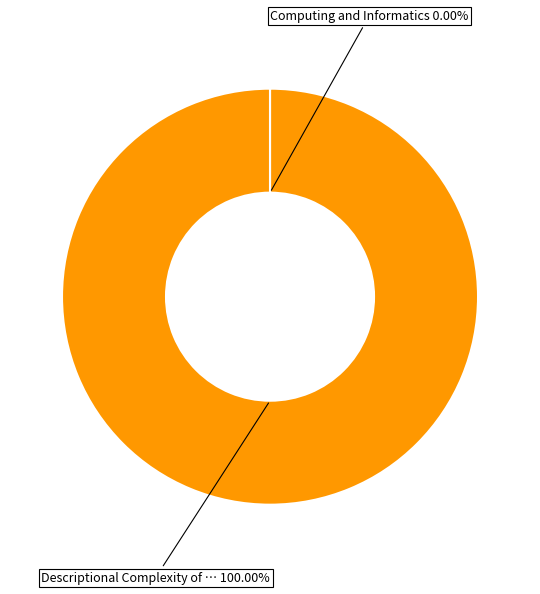

Does any single category account for the majority?

Yes